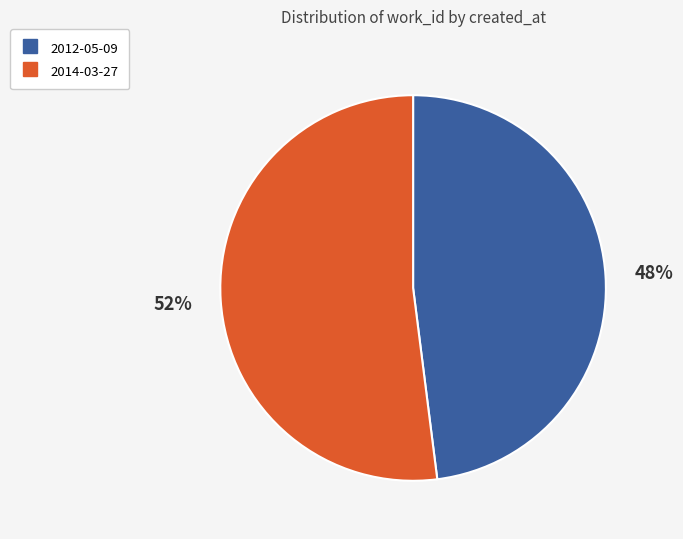

Combined, do 2014-03-27 and 2012-05-09 account for over 50%?

Yes